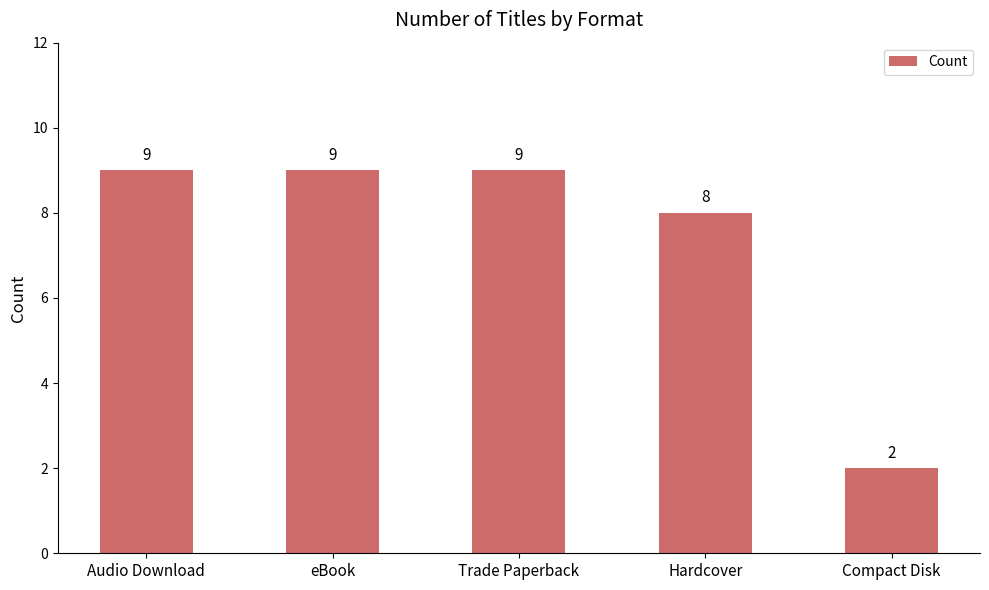

What is the greatest value displayed?

9